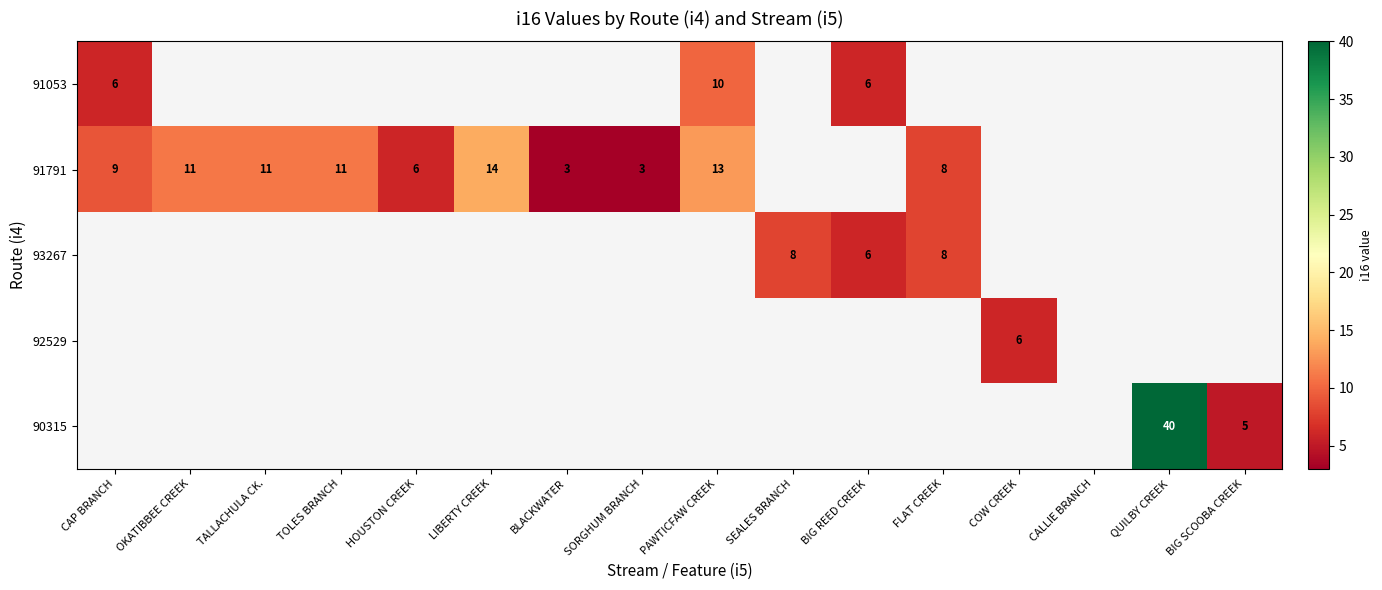

Is it true that 91791 equals 10 at HOUSTON CREEK?

False